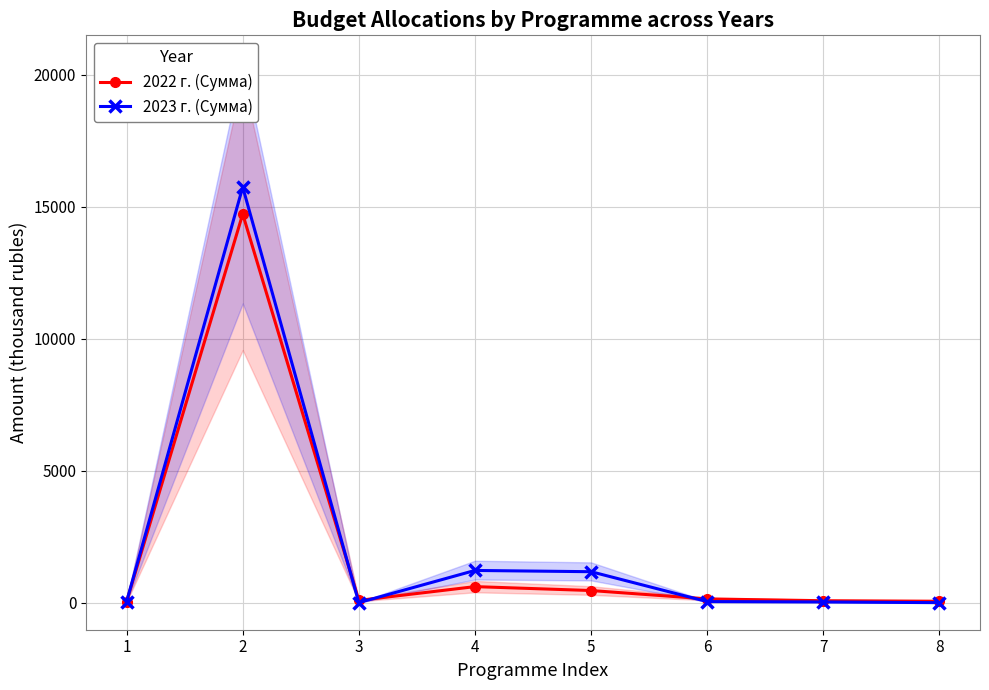

Which series has the widest spread of values?

2023 г. (Сумма)